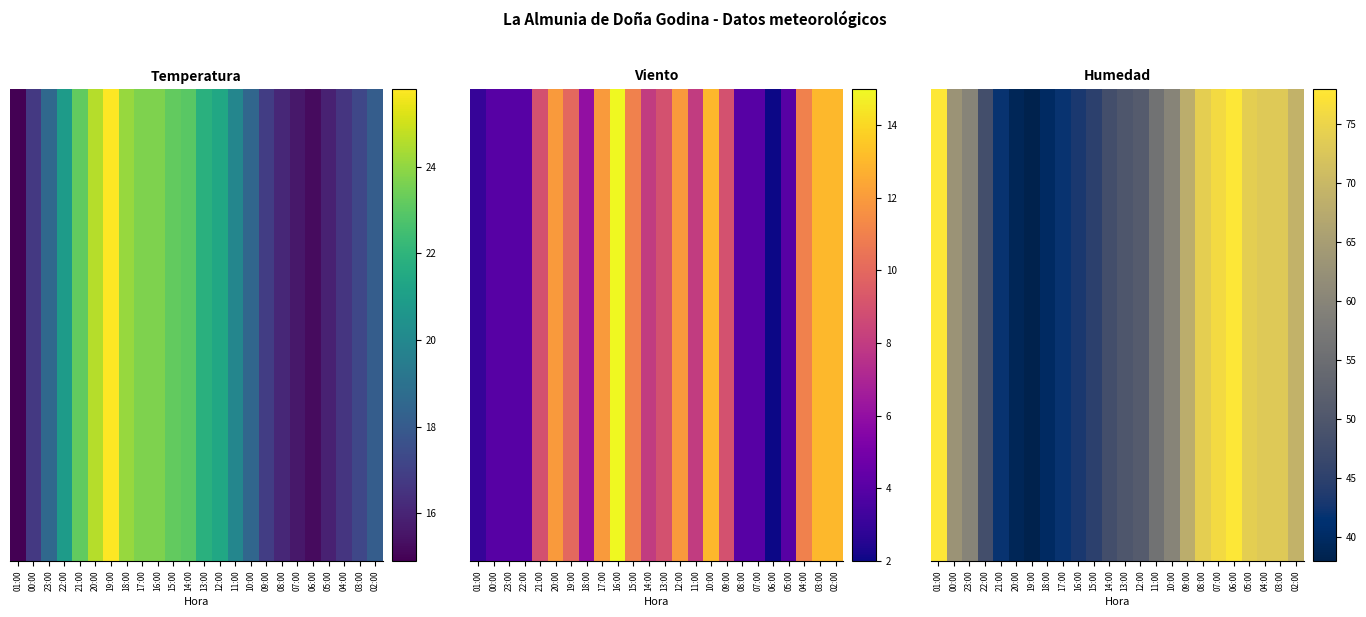

Reading left to right, extract all data points from this chart.

01:00=78	00:00=63	23:00=60	22:00=48	21:00=42	20:00=39	19:00=38	18:00=40	17:00=42	16:00=43	15:00=45	14:00=48	13:00=50	12:00=51	11:00=56	10:00=60	09:00=68	08:00=74	07:00=76	06:00=78	05:00=74	04:00=73	03:00=73	02:00=69